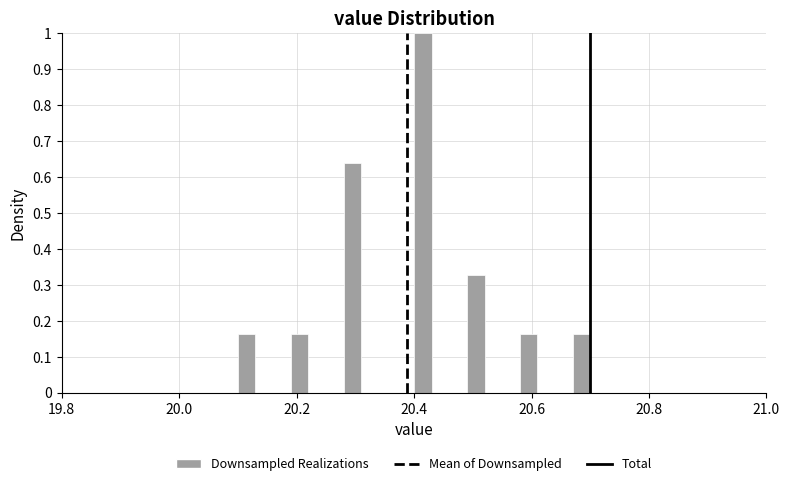

Read against the x-axis, roughly where is the centre of the tallest bar?

20.42